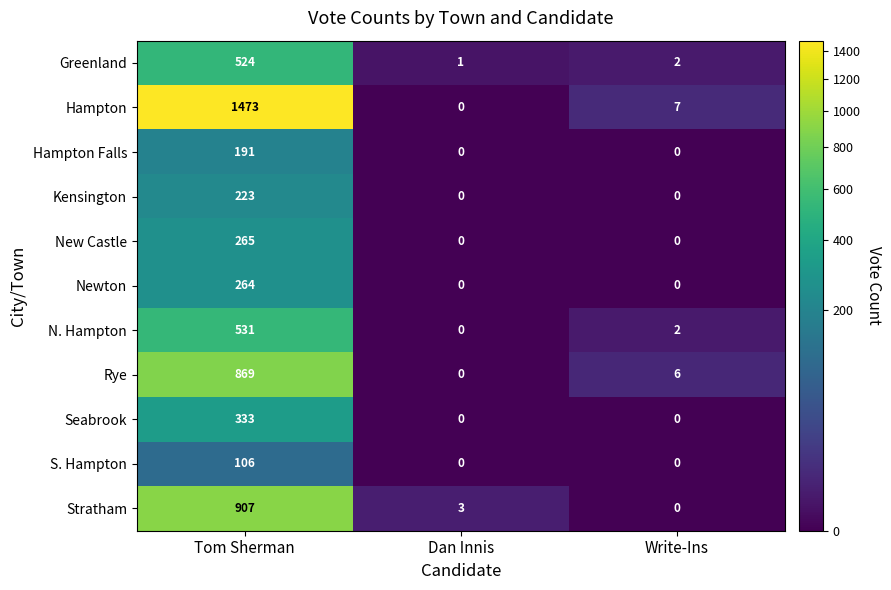

Which series has the largest total across all categories?

Hampton